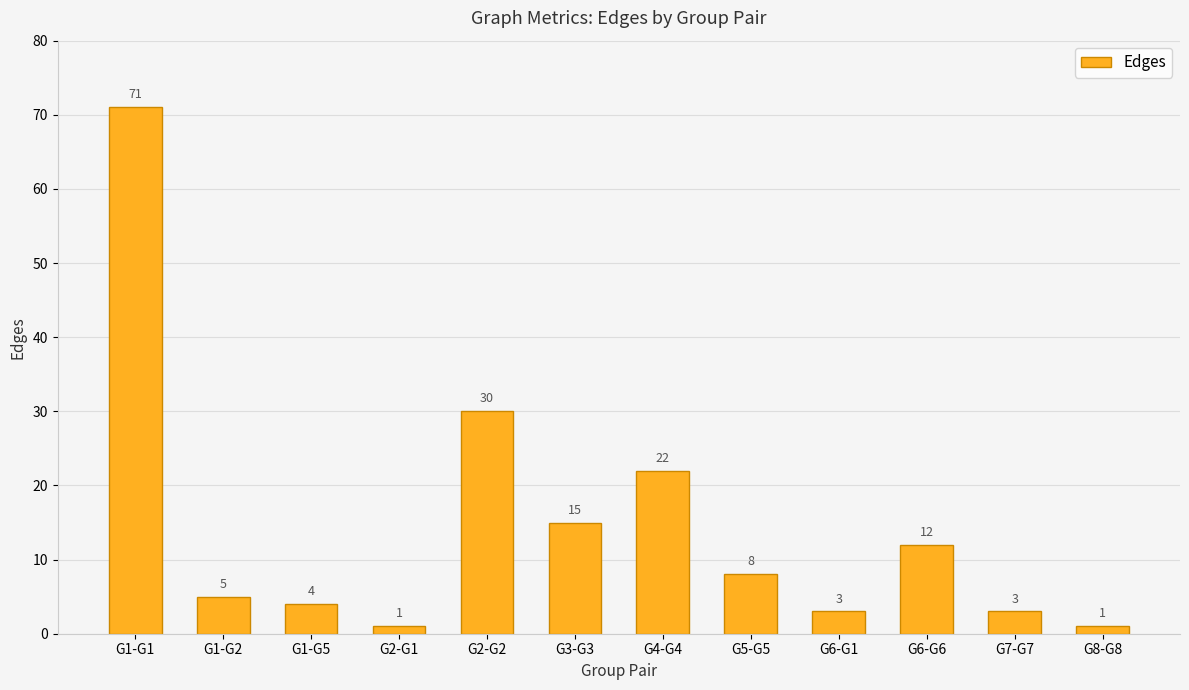

How many data points are less than 8?

6